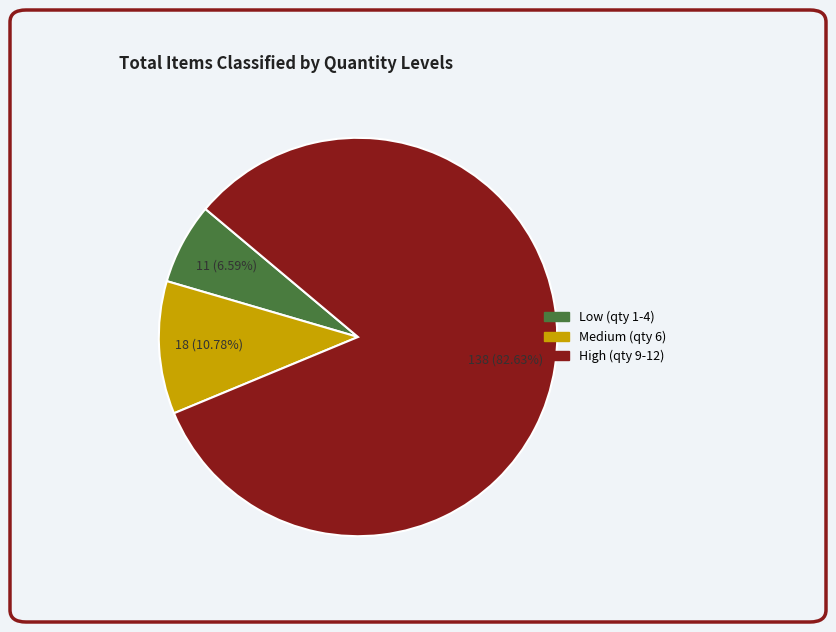

Is there any slice that represents more than half of the pie?

Yes